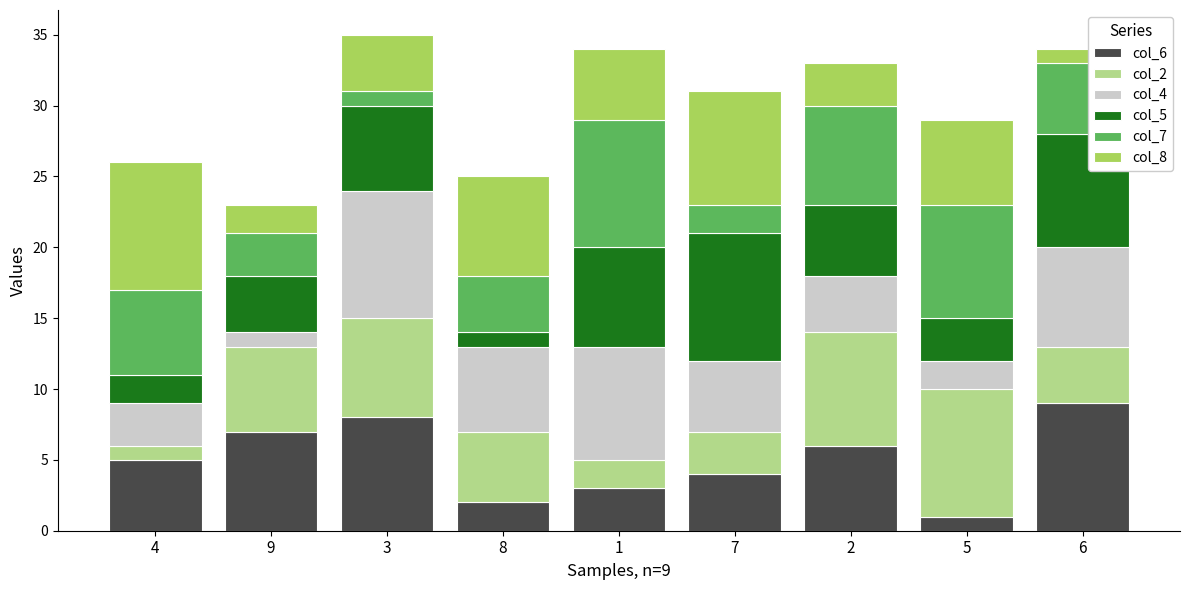

What position from the right is 5?

2